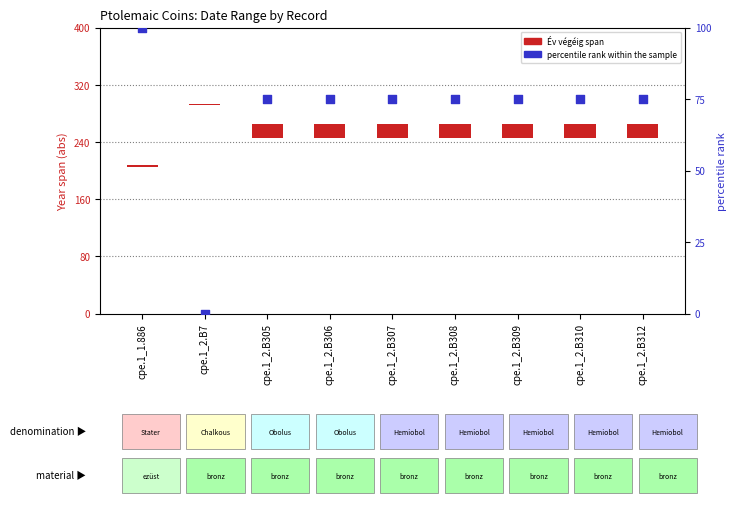

Which series has the largest total across all categories?

percentile rank within the sample